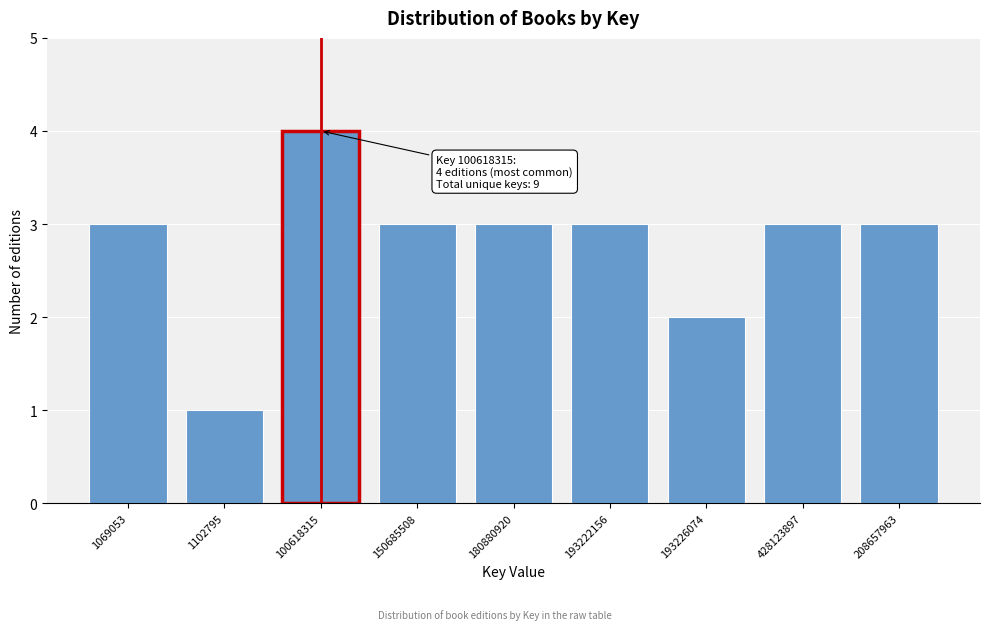

Reading left to right, extract all data points from this chart.

1069053=3	1102795=1	100618315=4	150685508=3	180880920=3	193222156=3	193226074=2	428123897=3	208657963=3